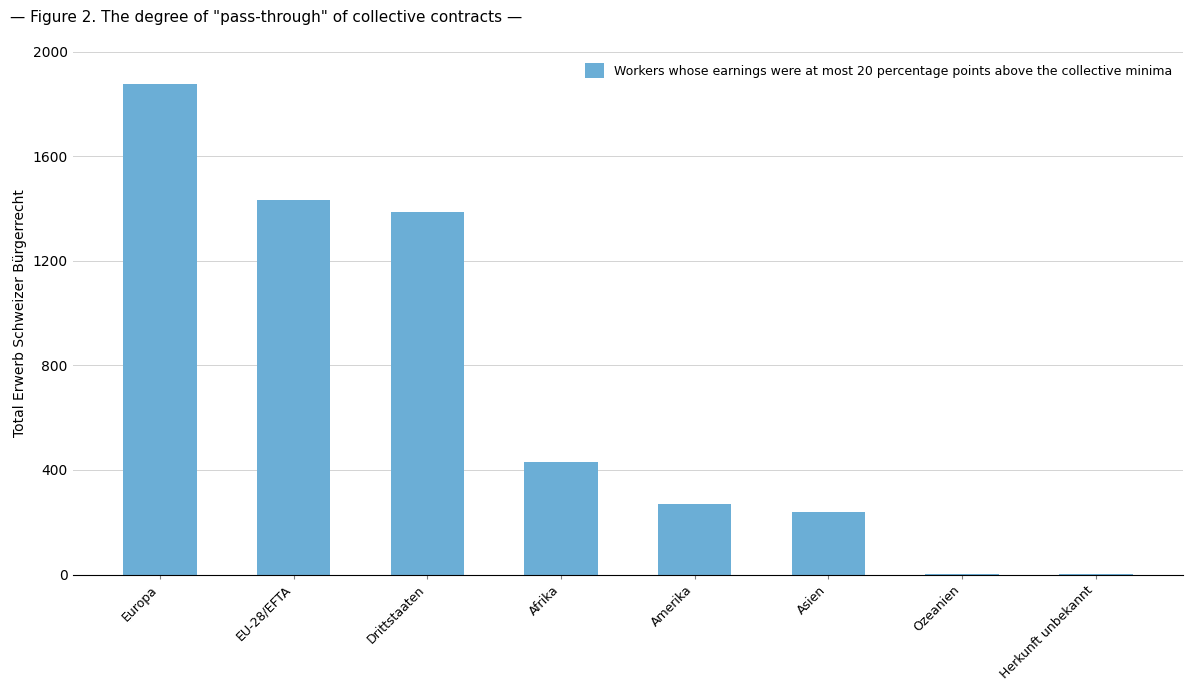

Between EU-28/EFTA and Drittstaaten, which is larger?

EU-28/EFTA